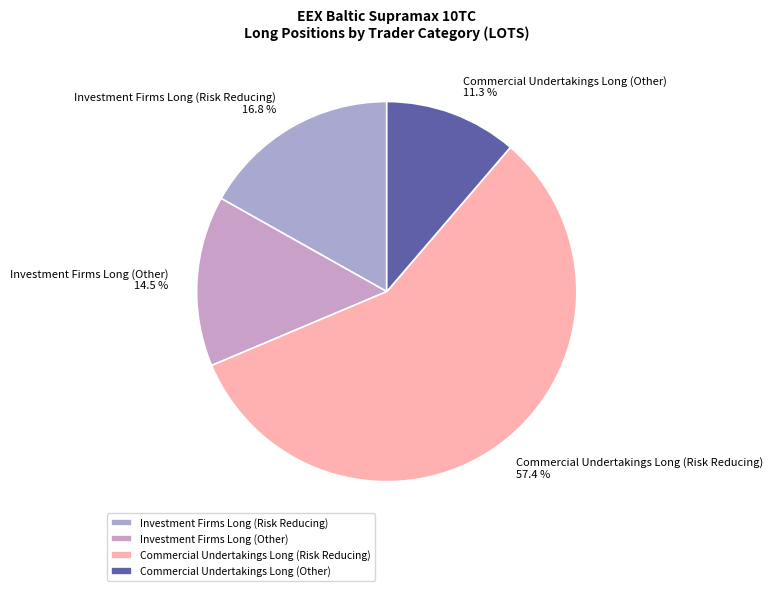

What is the majority slice?

Commercial Undertakings Long (Risk Reducing)